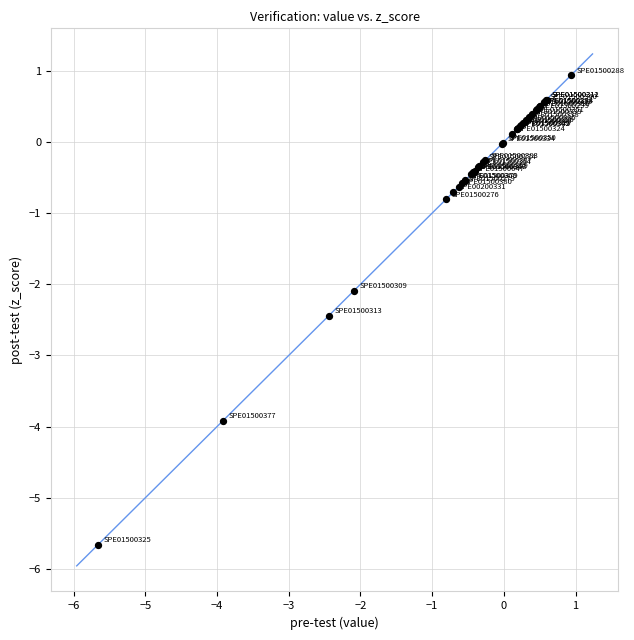

What Y value in the scatter plot is closest to -2?

-2.1